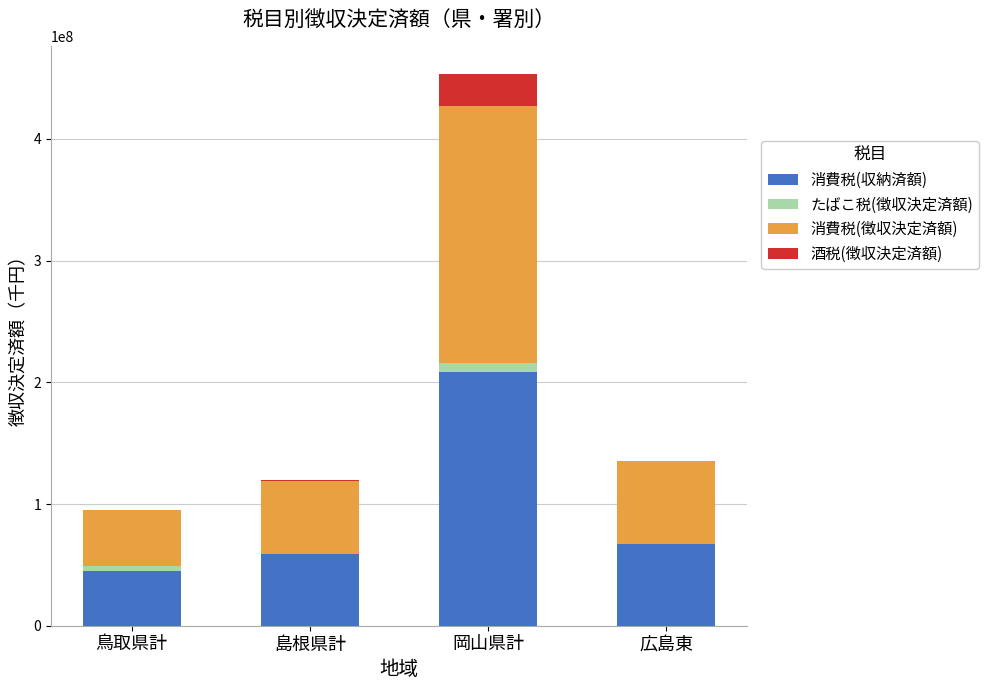

Does the chart contain stacked bars?

Yes